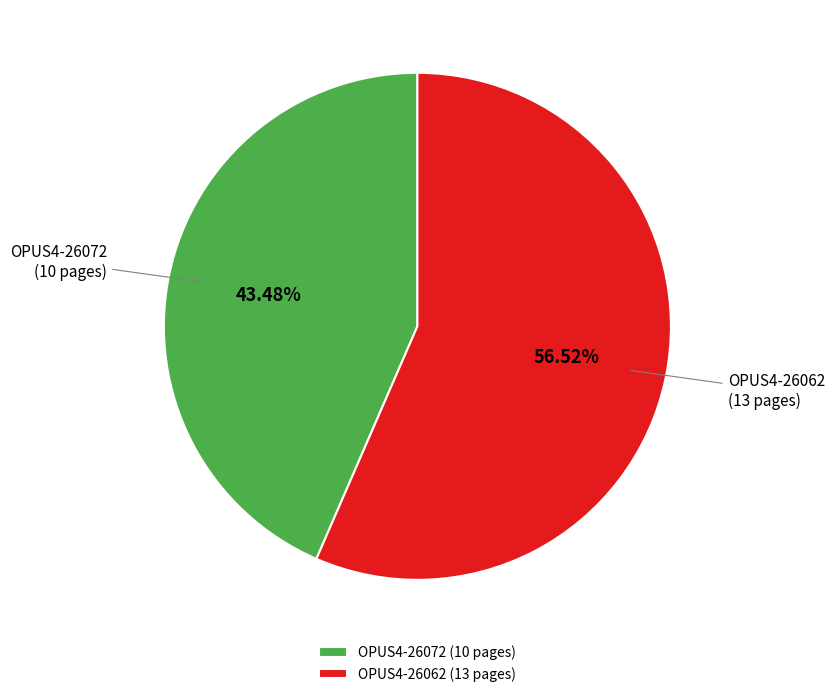

Between OPUS4-26062 and OPUS4-26072, which is larger?

OPUS4-26062